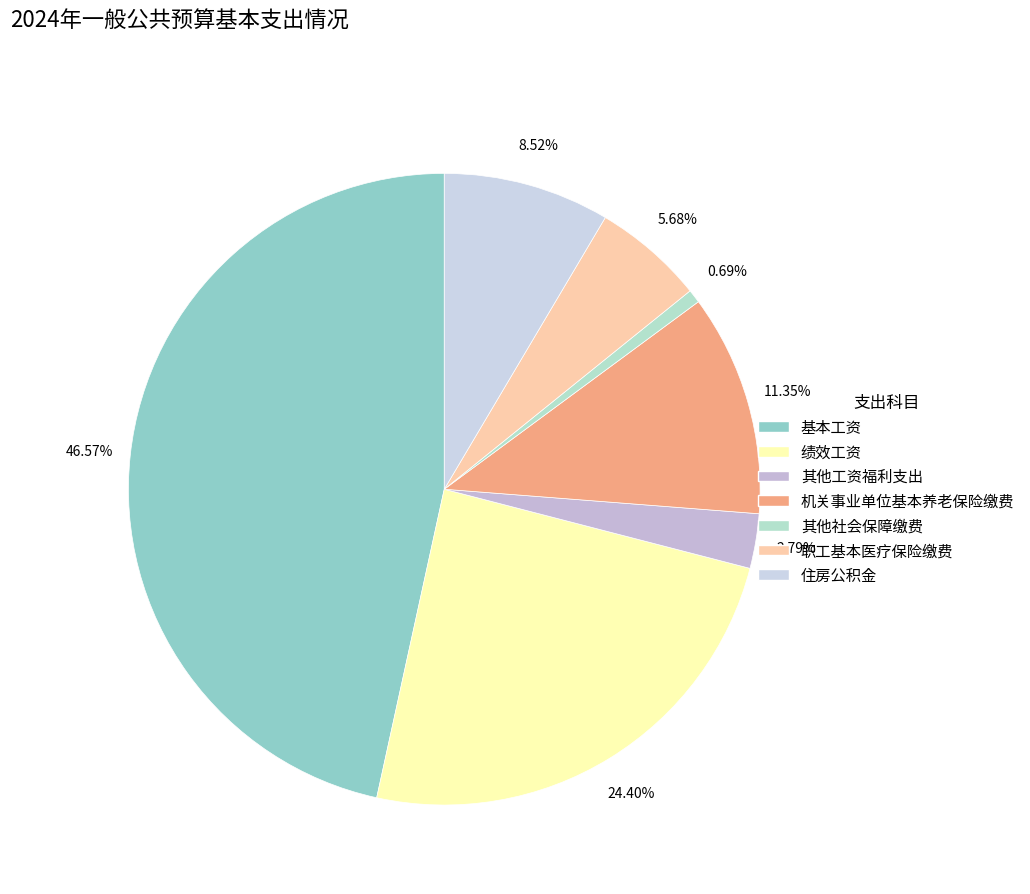

What is the smallest slice in the pie chart?

其他社会保障缴费